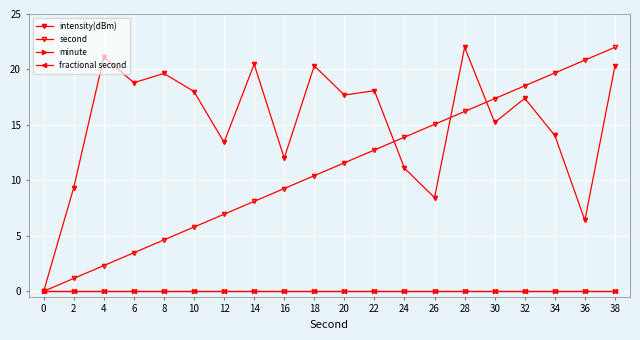

At 0, list the series in order from largest to smallest.

intensity(dBm), second, minute, fractional second